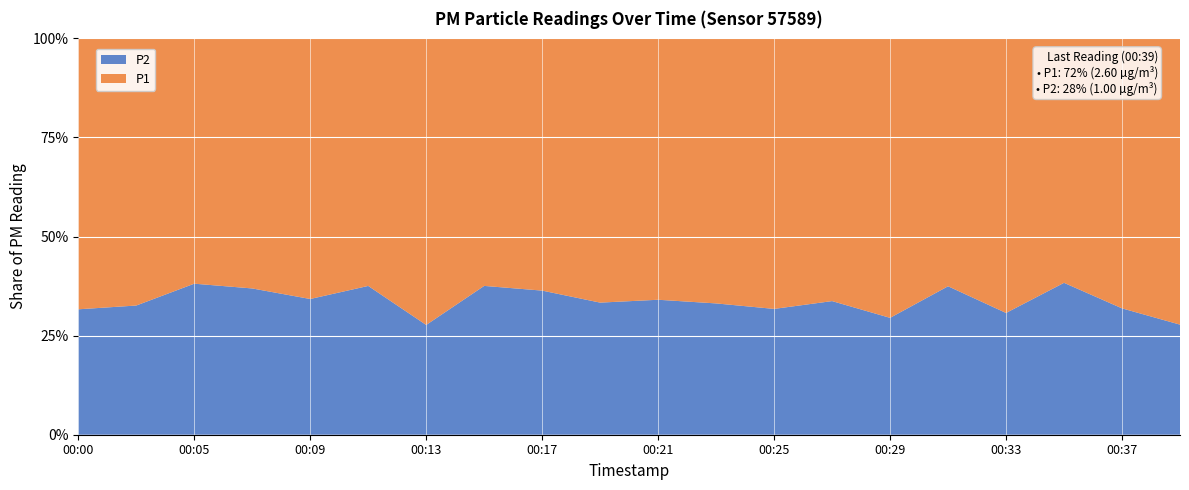

Reading right to left, what are all the values shown in this chart?

P1: 00:39=2.6	00:37=2.4	00:35=1.8	00:33=2.3	00:31=1.9	00:29=3.3	00:27=2.3	00:25=2.6	00:23=2.2	00:21=2.1	00:19=2.2	00:17=2.5	00:15=1.6	00:13=3.0	00:11=1.8	00:09=2.4	00:07=2.0	00:05=1.9	00:03=2.8	00:00=2.7
P2: 00:39=1.0	00:37=1.1	00:35=1.1	00:33=1.0	00:31=1.1	00:29=1.4	00:27=1.2	00:25=1.2	00:23=1.1	00:21=1.1	00:19=1.1	00:17=1.4	00:15=0.9	00:13=1.1	00:11=1.1	00:09=1.2	00:07=1.2	00:05=1.2	00:03=1.3	00:00=1.2